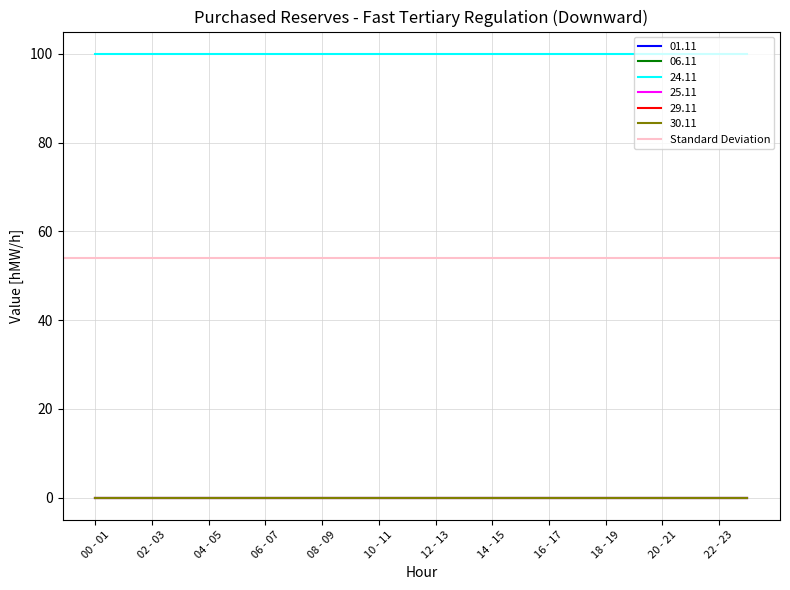

Reading left to right, list all the values displayed in this chart.

01.11: 0	0	0	0	0	0	0	0	0	0	0	0	0	0	0	0	0	0	0	0	0	0	0	0
06.11: 0	0	0	0	0	0	0	0	0	0	0	0	0	0	0	0	0	0	0	0	0	0	0	0
24.11: 100	100	100	100	100	100	100	100	100	100	100	100	100	100	100	100	100	100	100	100	100	100	100	100
25.11: 0	0	0	0	0	0	0	0	0	0	0	0	0	0	0	0	0	0	0	0	0	0	0	0
29.11: 0	0	0	0	0	0	0	0	0	0	0	0	0	0	0	0	0	0	0	0	0	0	0	0
30.11: 0	0	0	0	0	0	0	0	0	0	0	0	0	0	0	0	0	0	0	0	0	0	0	0